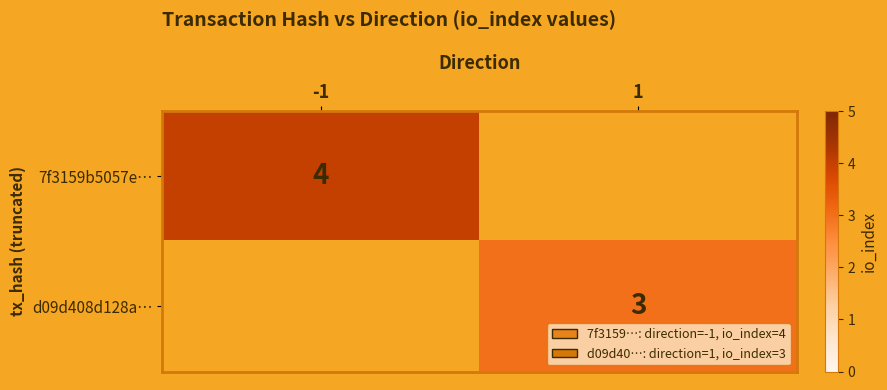

The value of 7f3159b5057e… at -1 is 4. True or false?

True